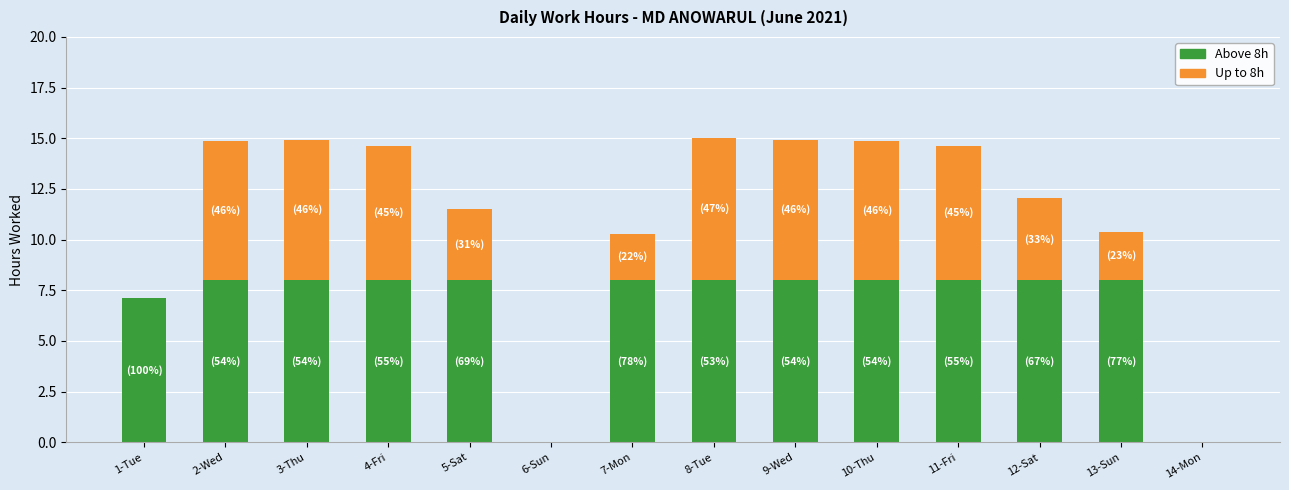

What is the total value across all series at 13-Sun?

10.4